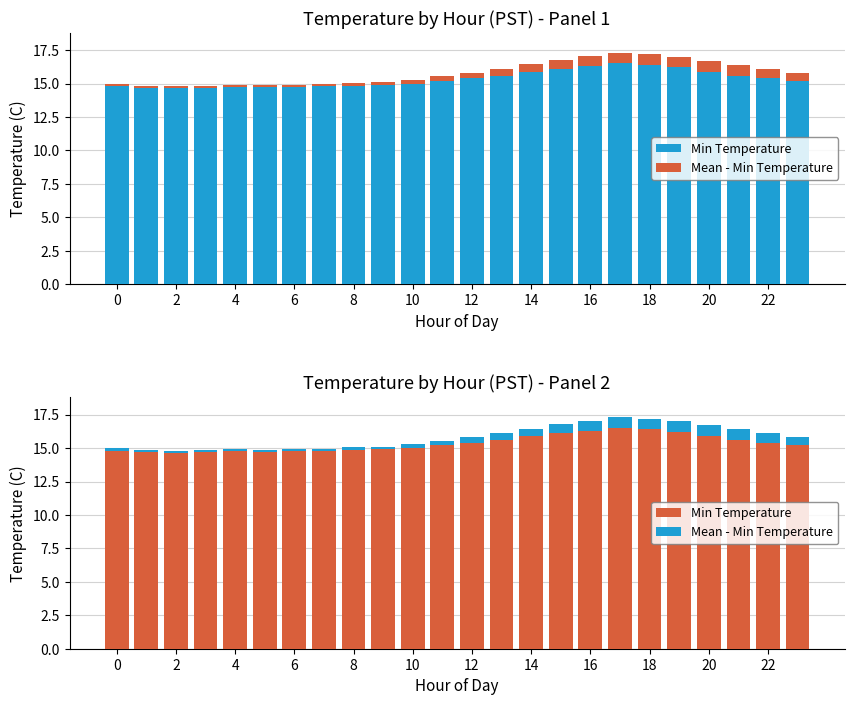

At which category does the chart reach its peak across all series?

17